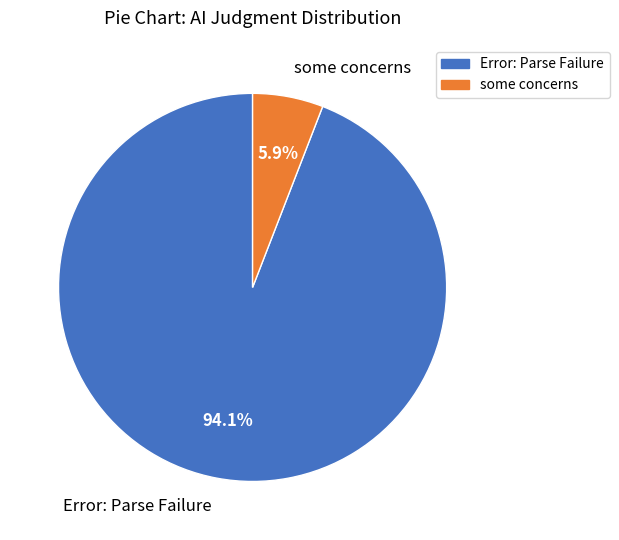

How many segments does this pie chart have?

2